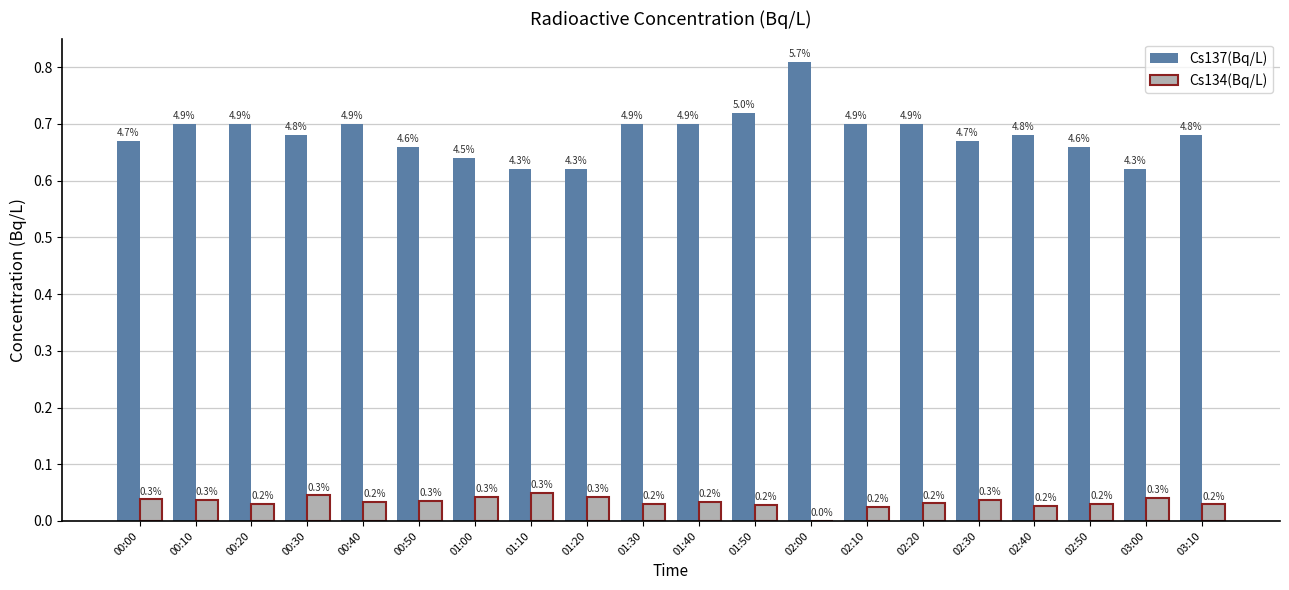

What is the label of the 5th bar from the right?

02:30